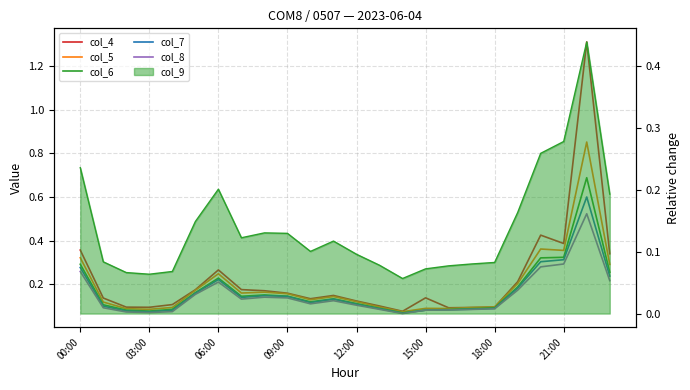

At which label does col_8 reach its peak?

22